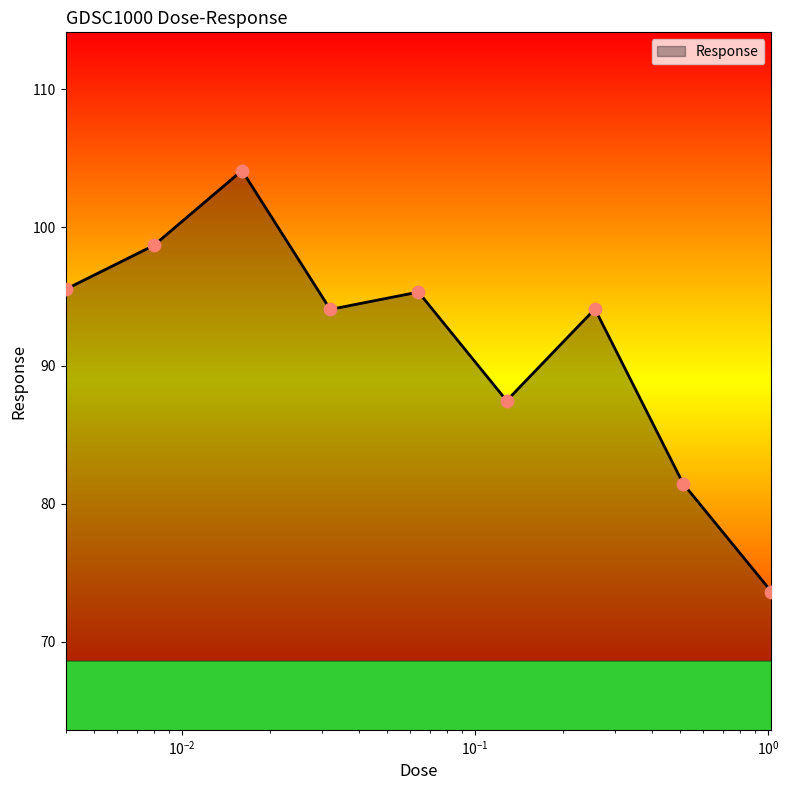

What is the greatest value displayed?

104.1